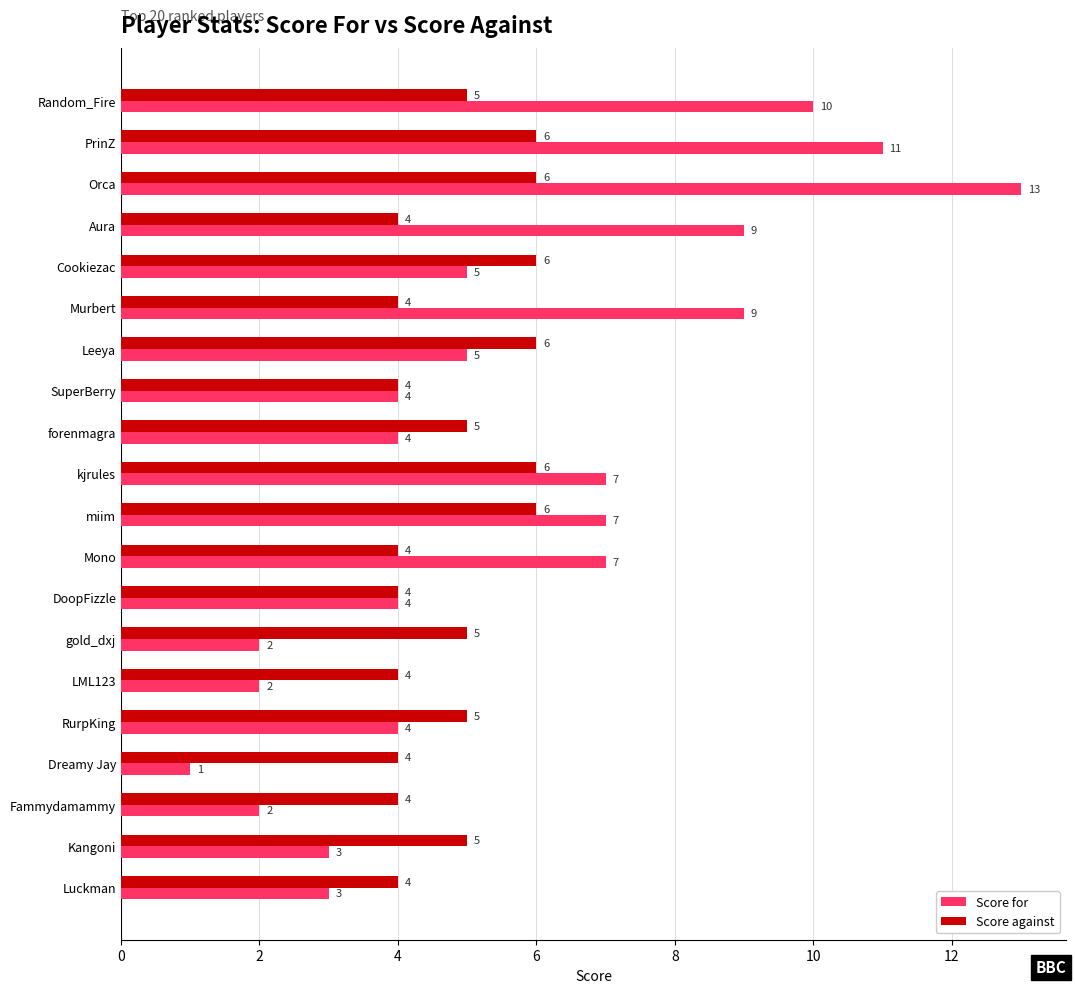

The Score for series shows 5 at Cookiezac. True or false?

True